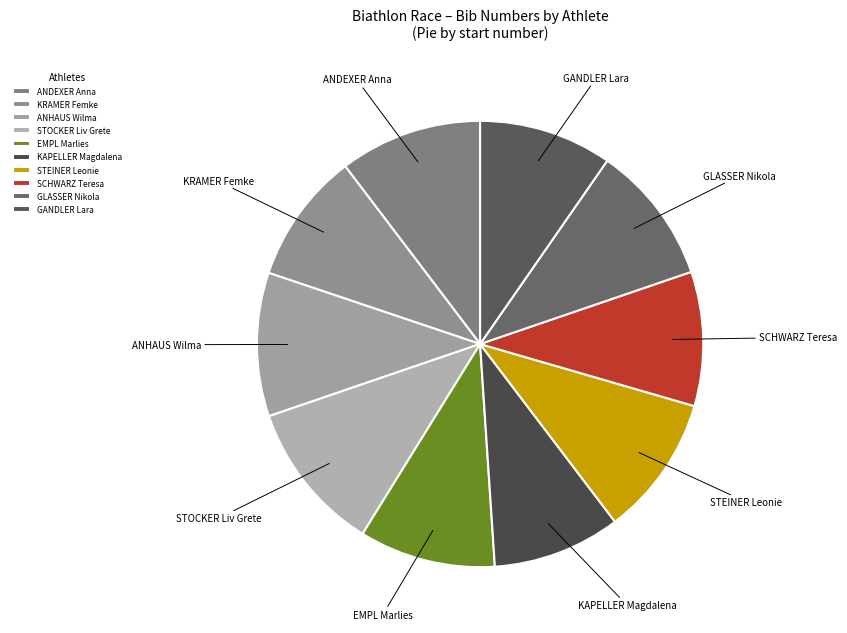

Which category has the biggest portion of the pie?

STOCKER Liv Grete